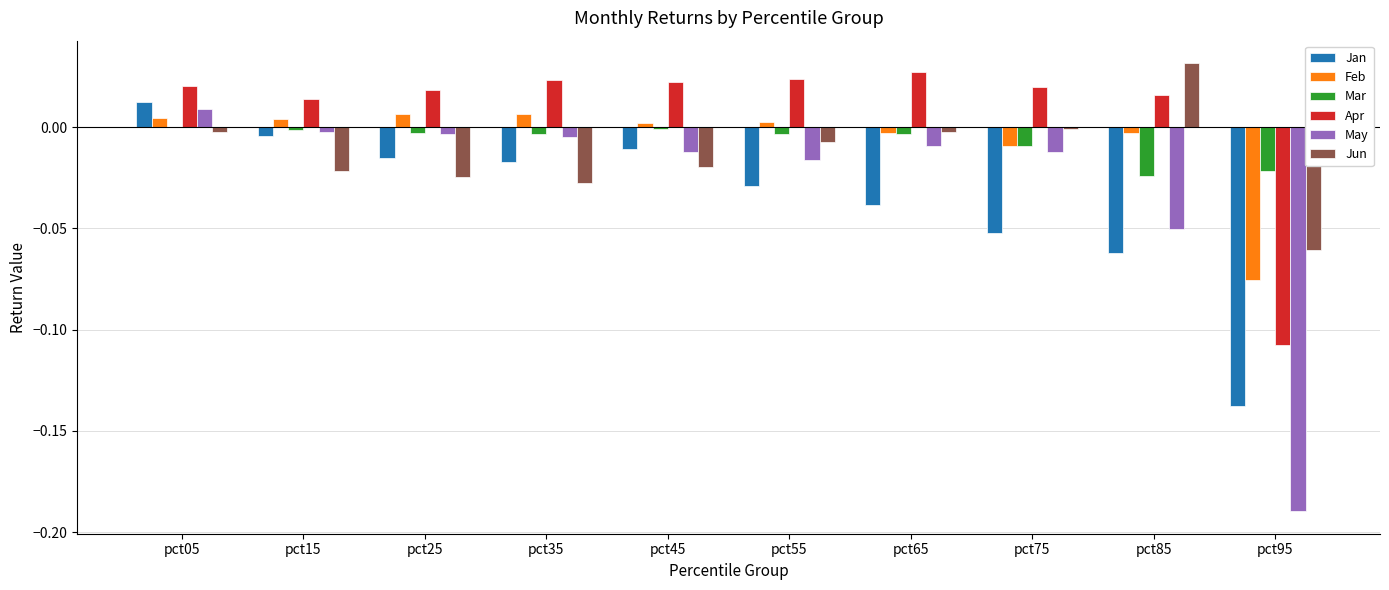

True or false: Mar has a value of -0.0 at pct65.

True